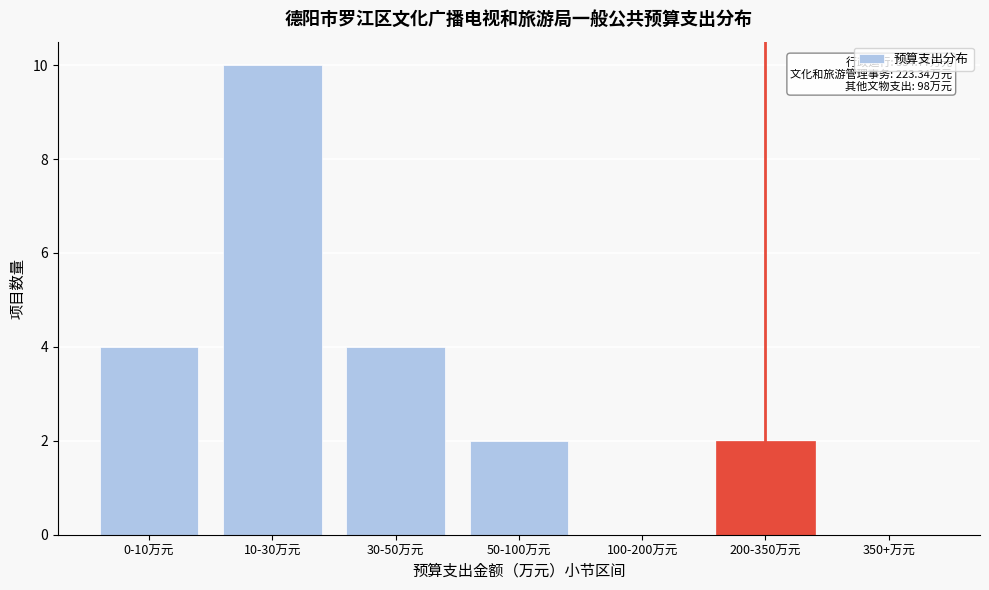

Reading right to left, transcribe all the data shown in this chart.

350+万元=0	200-350万元=2	100-200万元=0	50-100万元=2	30-50万元=4	10-30万元=10	0-10万元=4